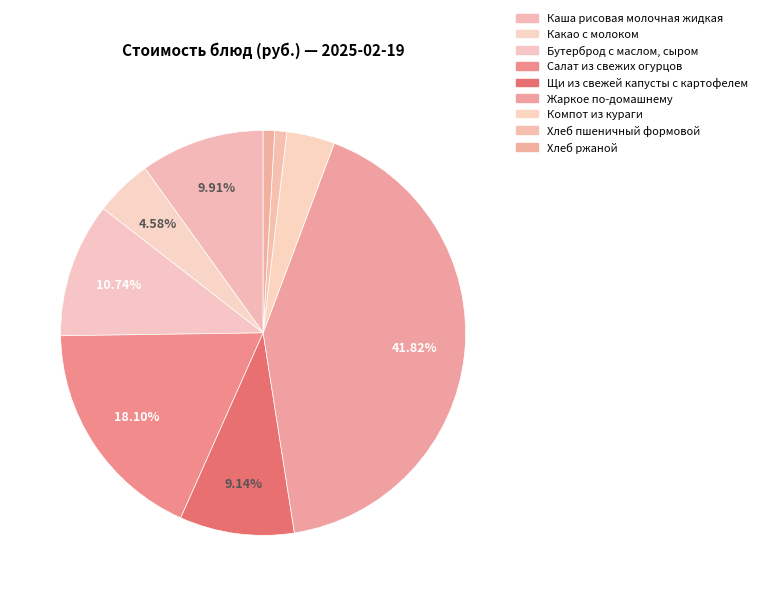

How many segments does this pie chart have?

9